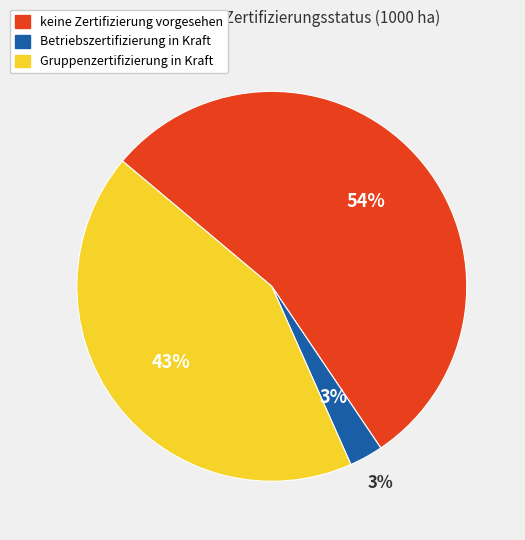

To the nearest percent, what percentage of the pie is Betriebszertifizierung in Kraft?

3%